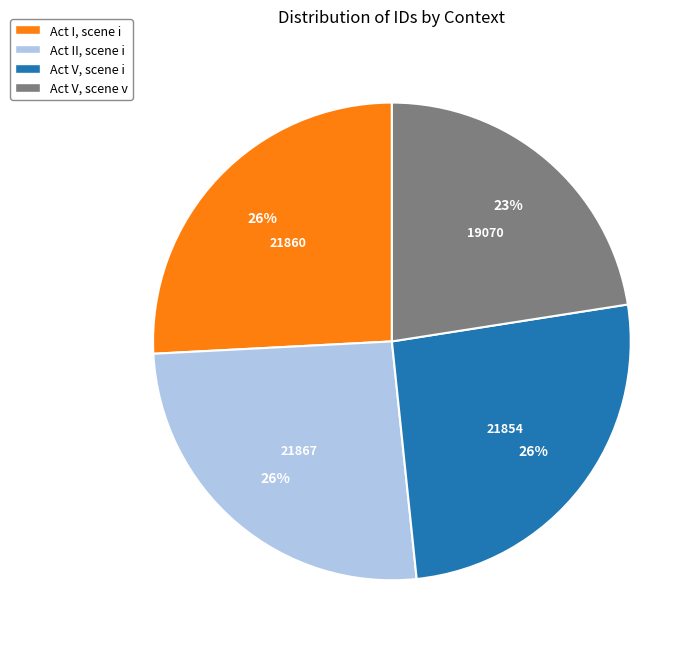

To the nearest percent, what is the average slice percentage?

25%